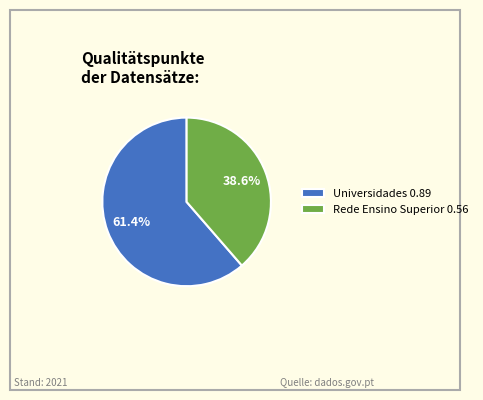

What percentage do Rede Ensino Superior 0.56 and Universidades 0.89 together represent?

100.0%